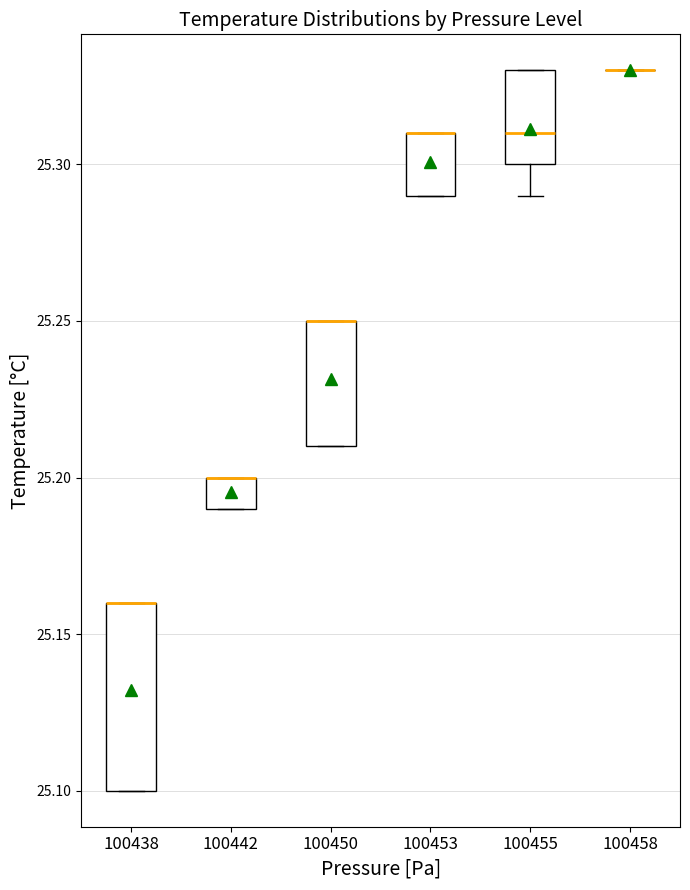

Reading left to right, transcribe this box plot: for each box, give where its median line is, the range the box spans, and where its two whiskers end, as read against the y-axis. The values are not printed on the chart, so give them approximately, as read against the axis.

100438: median 25.16 (drawn on the box's upper edge), box 25.10 to 25.16, whiskers 25.10 to 25.16
100442: median 25.20 (drawn on the box's upper edge), box 25.19 to 25.20, whiskers 25.19 to 25.20
100450: median 25.25 (drawn on the box's upper edge), box 25.21 to 25.25, whiskers 25.21 to 25.25
100453: median 25.31 (drawn on the box's upper edge), box 25.29 to 25.31, whiskers 25.29 to 25.31
100455: median 25.31, box 25.30 to 25.33, whiskers 25.29 to 25.33
100458: box collapsed to a line at 25.33, whiskers 25.33 to 25.33